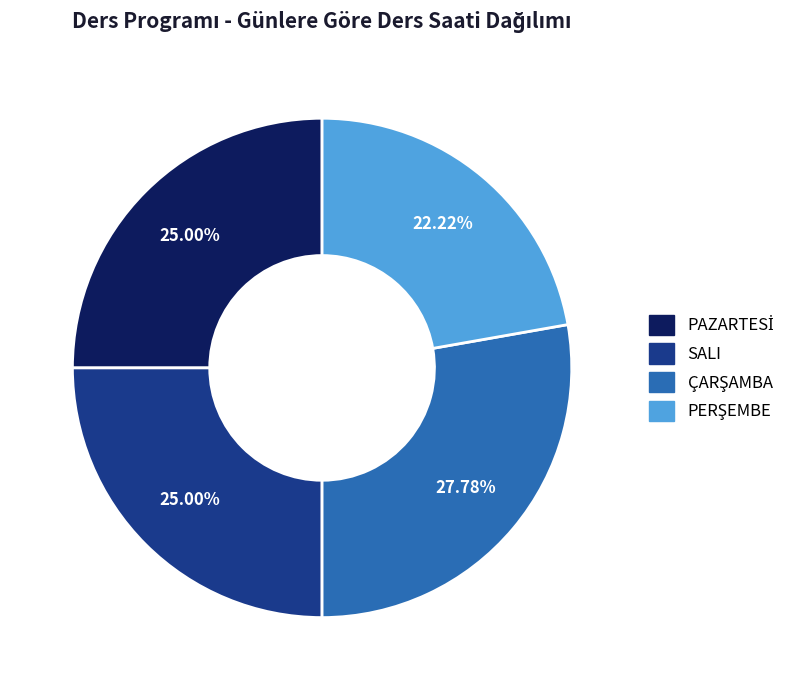

Does any single category account for the majority?

No